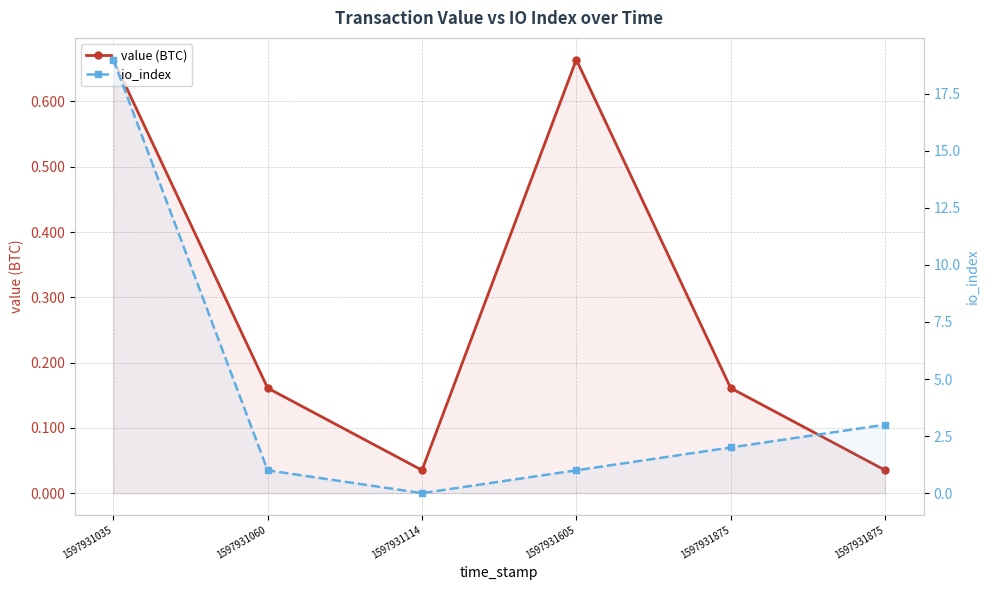

At which category does value (BTC) reach its first local valley?

1597931114